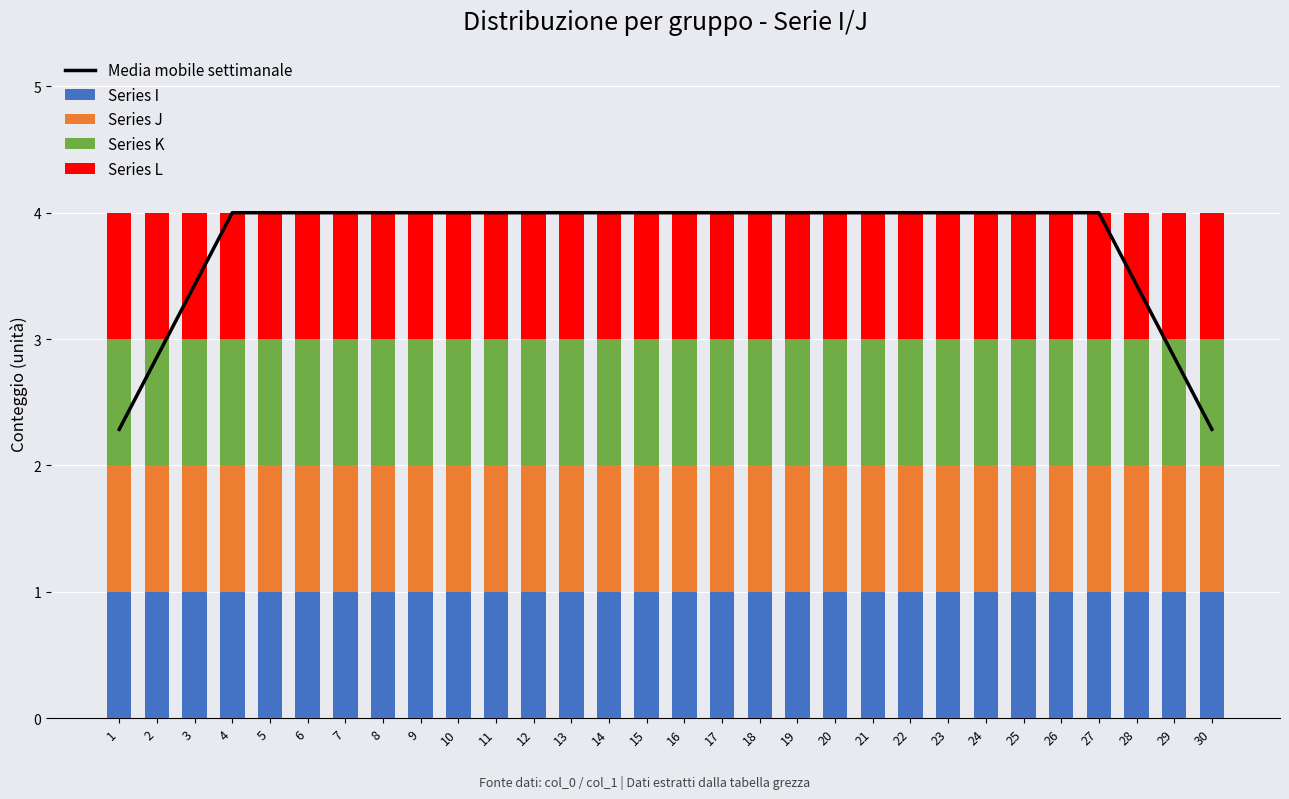

What is the total value across all series at 1?

6.3